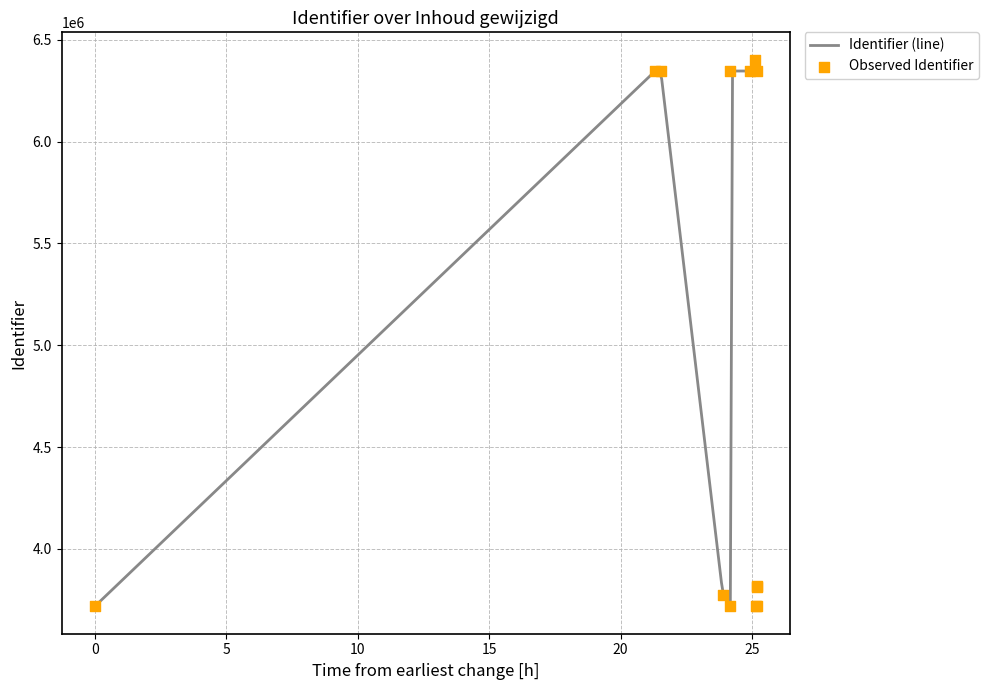

Which has a higher value, 2020-11-10 17:05:13 or 2020-11-10 15:52:31?

2020-11-10 17:05:13